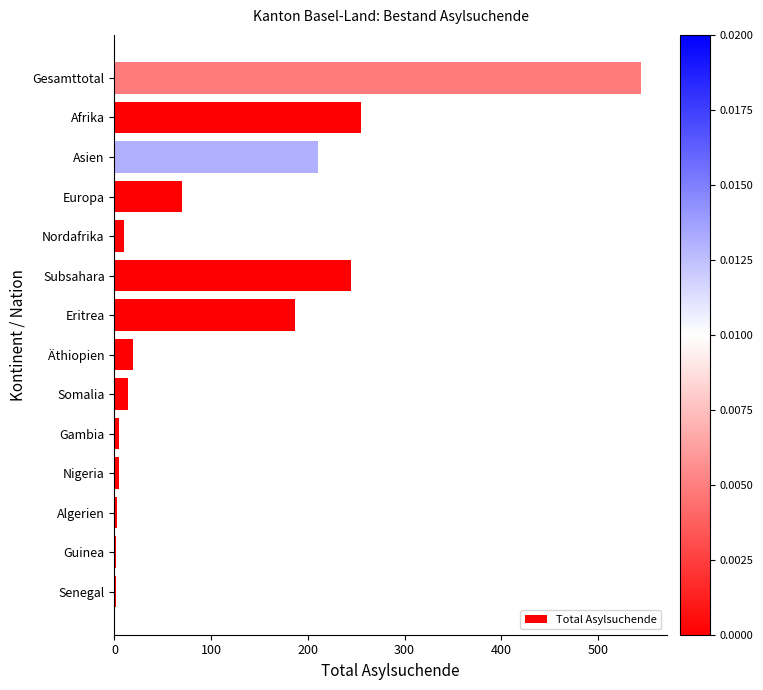

Which has a higher value, Afrika or Äthiopien?

Afrika